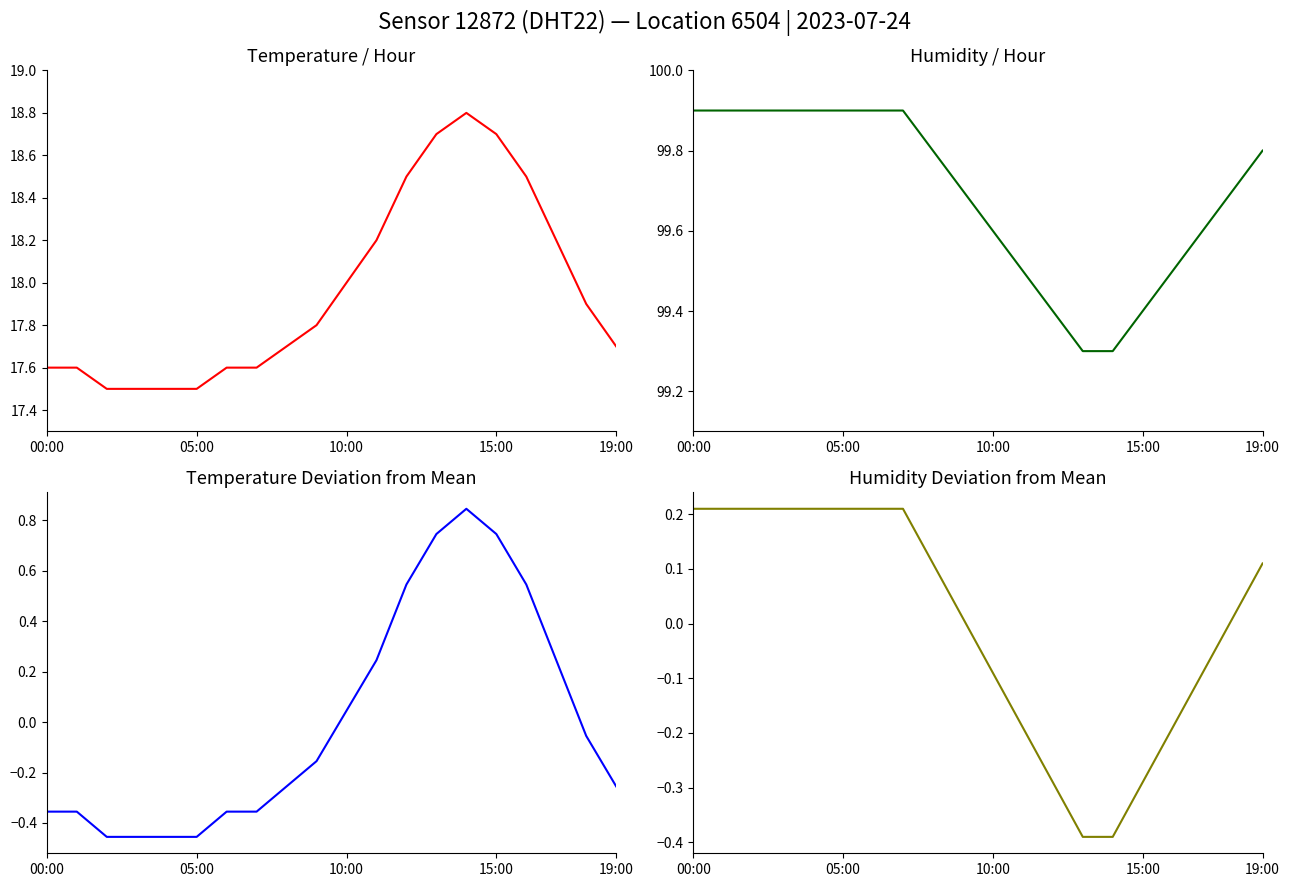

The temperature series shows 17.9 at 18. True or false?

True